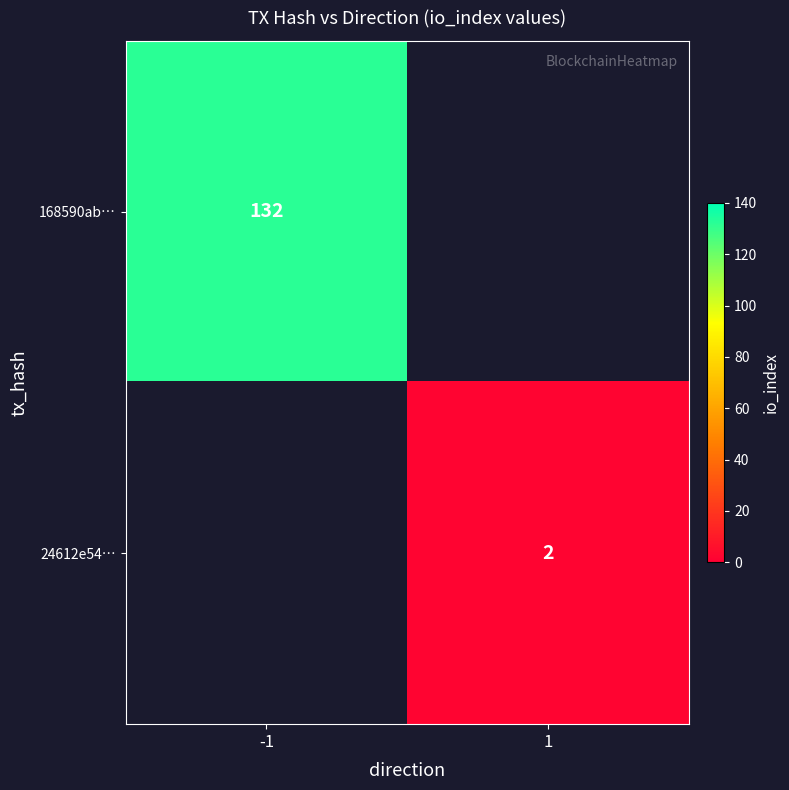

True or false: 24612e54… has a value of 3 at 1.

False